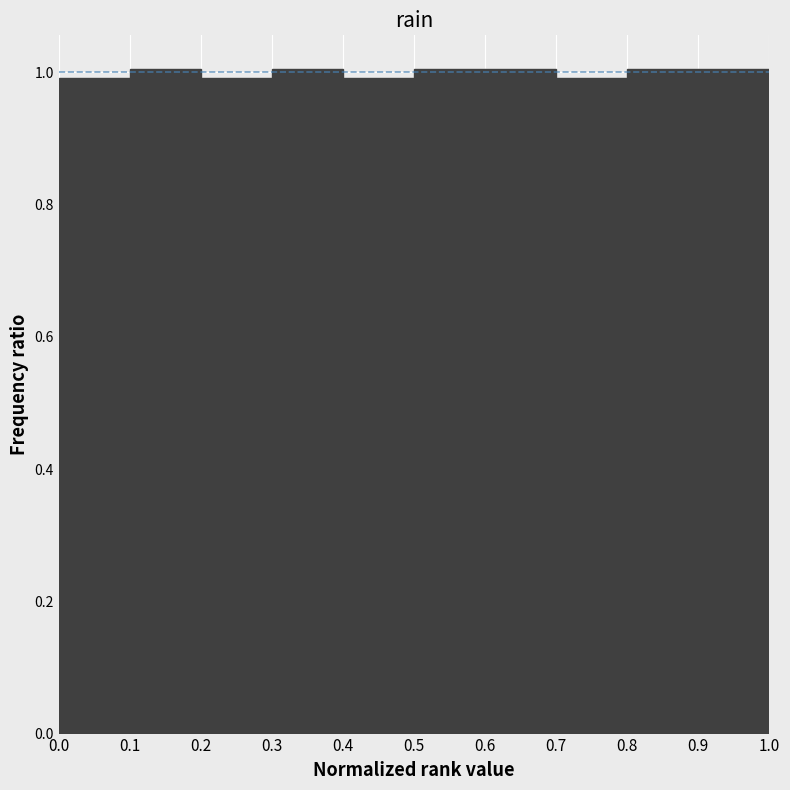

Reading left to right, transcribe this chart: for each bar, give the range it covers on the x-axis and its height. The values are not printed on the chart, so give them approximately, as read against the axis.

0.0 to 0.1: 1
0.1 to 0.2: 1
0.2 to 0.3: 1
0.3 to 0.4: 1
0.4 to 0.5: 1
0.5 to 0.6: 1
0.6 to 0.7: 1
0.7 to 0.8: 1
0.8 to 0.9: 1
0.9 to 1.0: 1